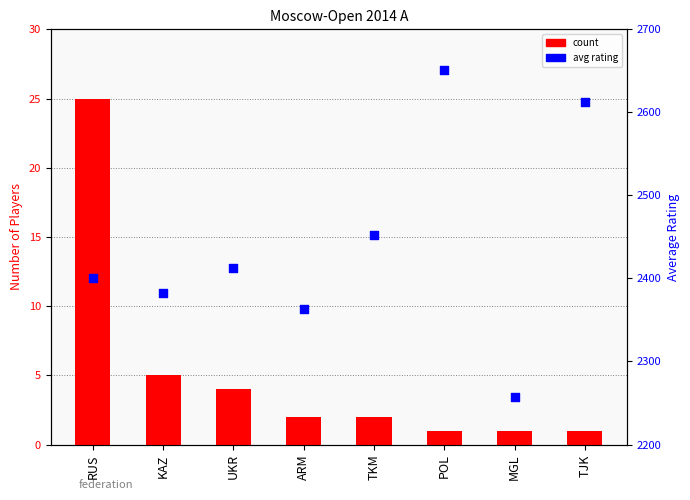

Which series contains the highest Y value?

avg_rating